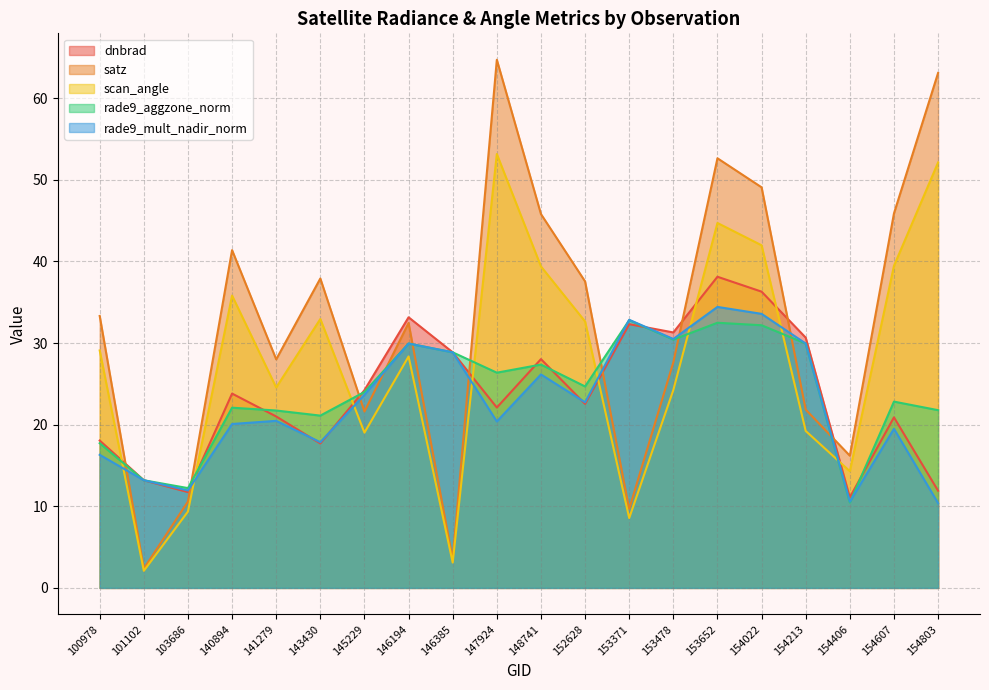

Reading left to right, transcribe all the data shown in this chart.

dnbrad: 18.1	13.2	11.7	23.8	21.0	17.7	24.2	33.2	28.9	22.1	28.0	22.5	32.3	31.3	38.1	36.3	30.7	11.1	20.9	11.9
satz: 33.3	2.4	10.6	41.4	28.0	37.9	21.6	32.5	3.5	64.7	45.8	37.5	9.7	27.6	52.6	49.1	21.8	16.2	45.9	63.1
scan_angle: 29.1	2.1	9.4	35.8	24.6	32.9	19.0	28.4	3.1	53.2	39.4	32.6	8.6	24.2	44.7	42.0	19.2	14.3	39.5	52.1
rade9_aggzone_norm: 17.7	13.2	12.2	22.1	21.7	21.1	24.0	29.9	28.9	26.4	27.4	24.7	32.8	30.4	32.5	32.2	29.9	10.5	22.8	21.8
rade9_mult_nadir_norm: 16.3	13.2	11.9	20.1	20.5	17.8	23.7	29.9	28.9	20.4	26.2	22.7	32.8	30.5	34.4	33.6	29.9	10.6	19.5	10.4